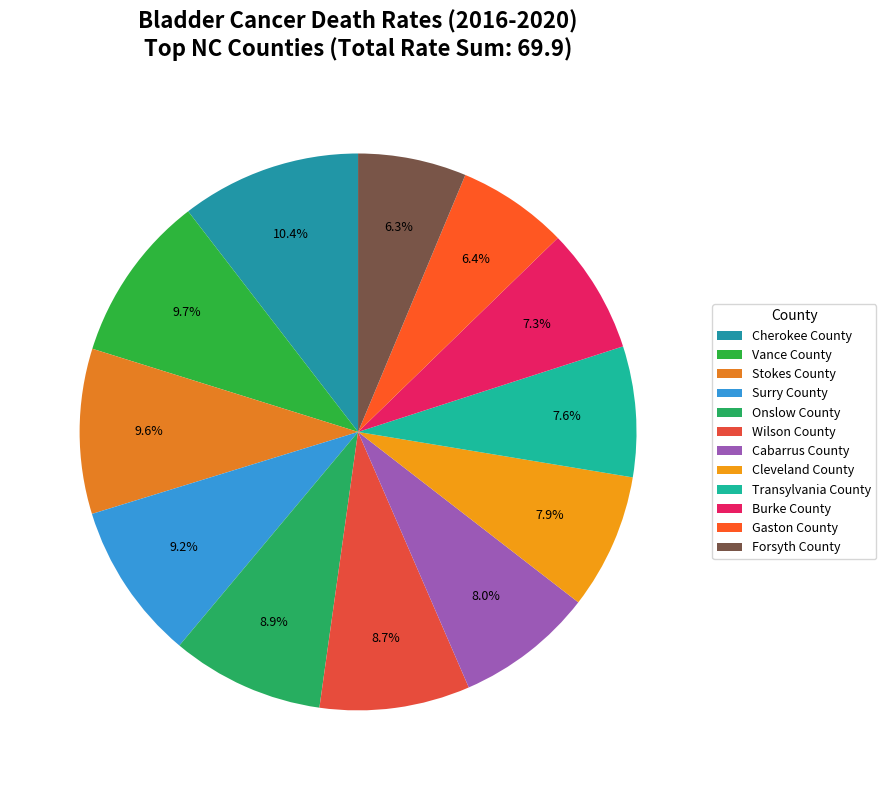

What is the largest slice in the pie chart?

Cherokee County